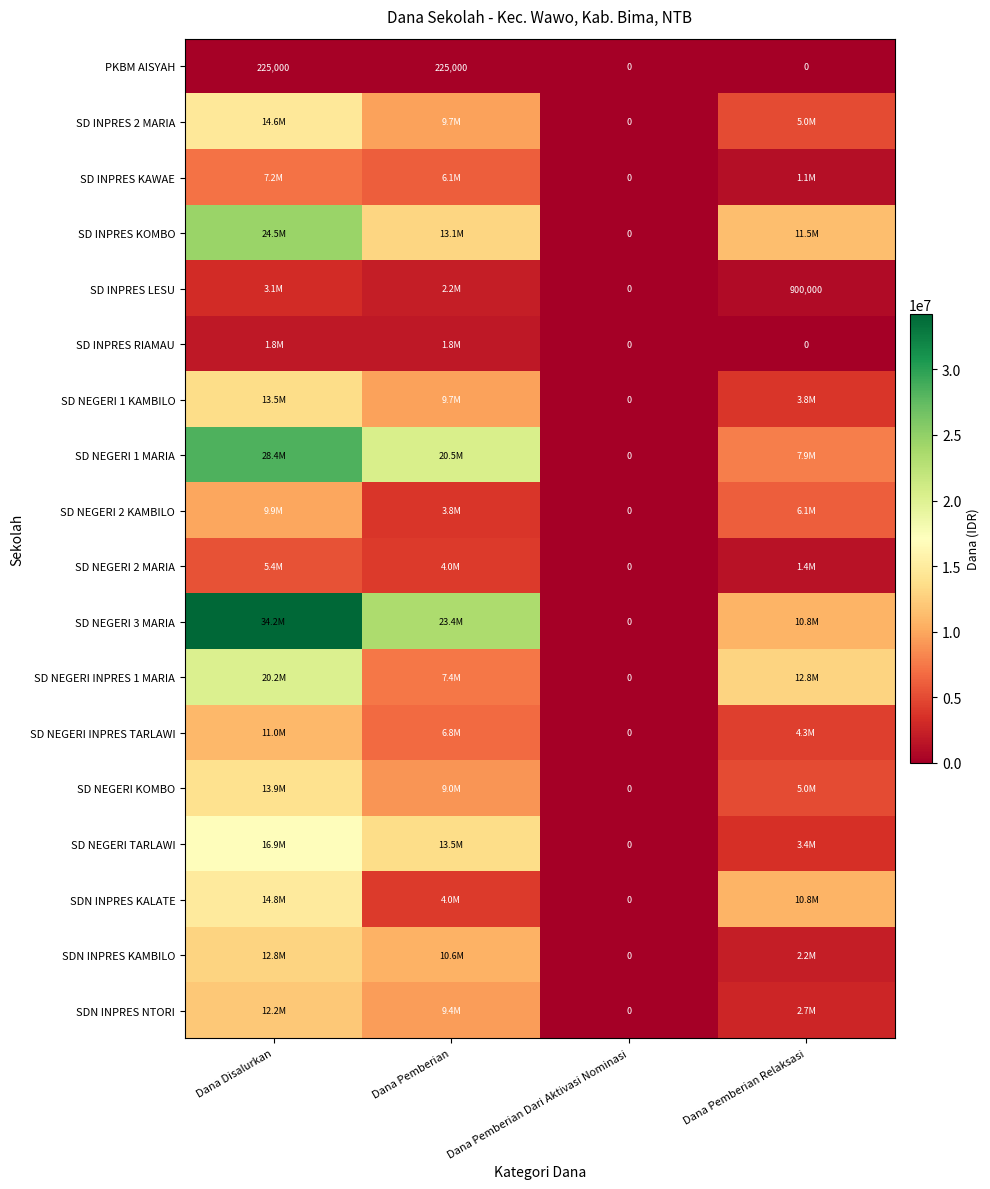

How many categories are shown in the chart?

4